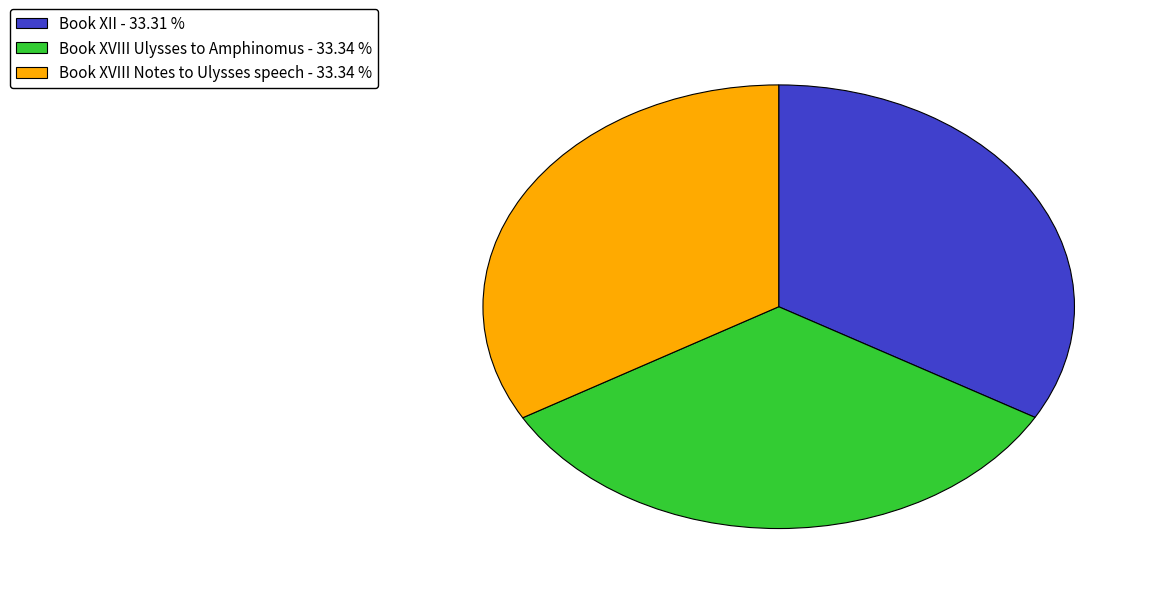

How many segments does this pie chart have?

3